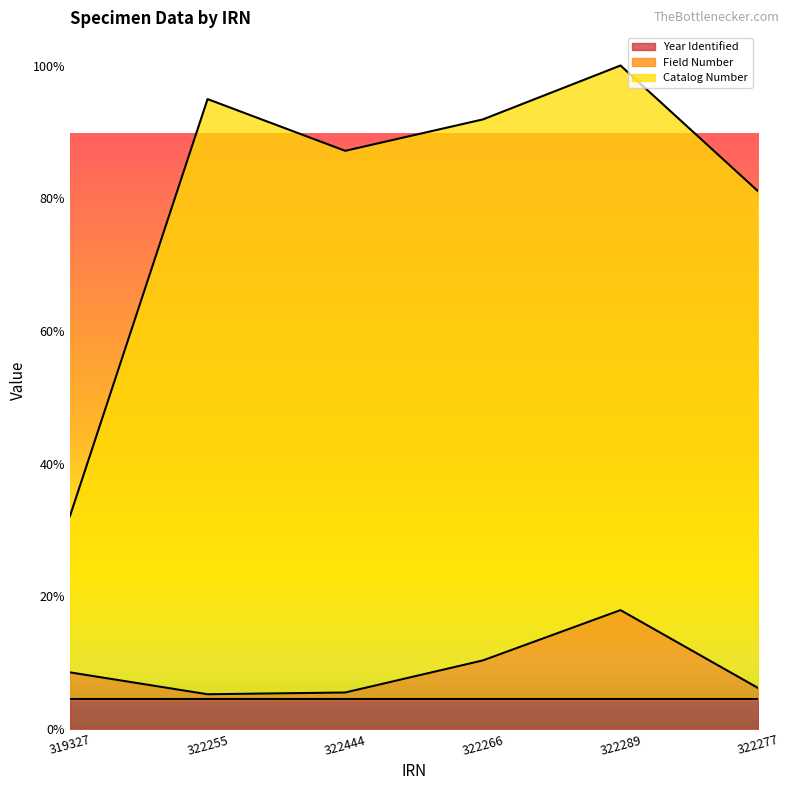

Reading right to left, extract all data points from this chart.

Catalog Number: 1948188.2	2403746.0	2208515.3	2094737.7	2282145.7	771306.7
Field Number: 148901.2	431155.0	248929.3	132737.7	126370.7	205671.7